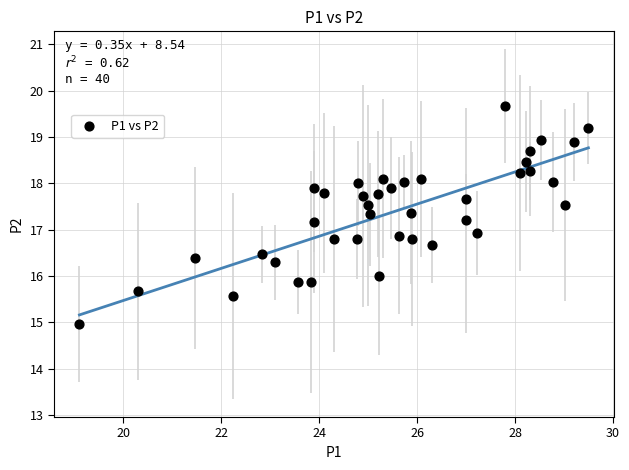

What is the range of Y values (max minus min)?

4.7